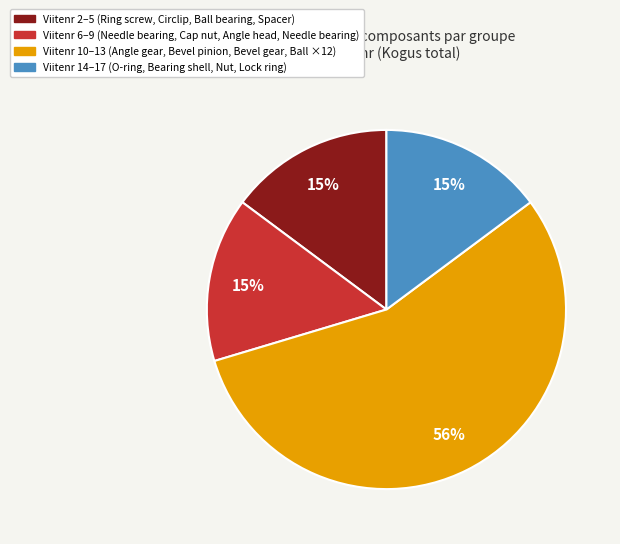

To the nearest percent, what is the average slice percentage?

25%